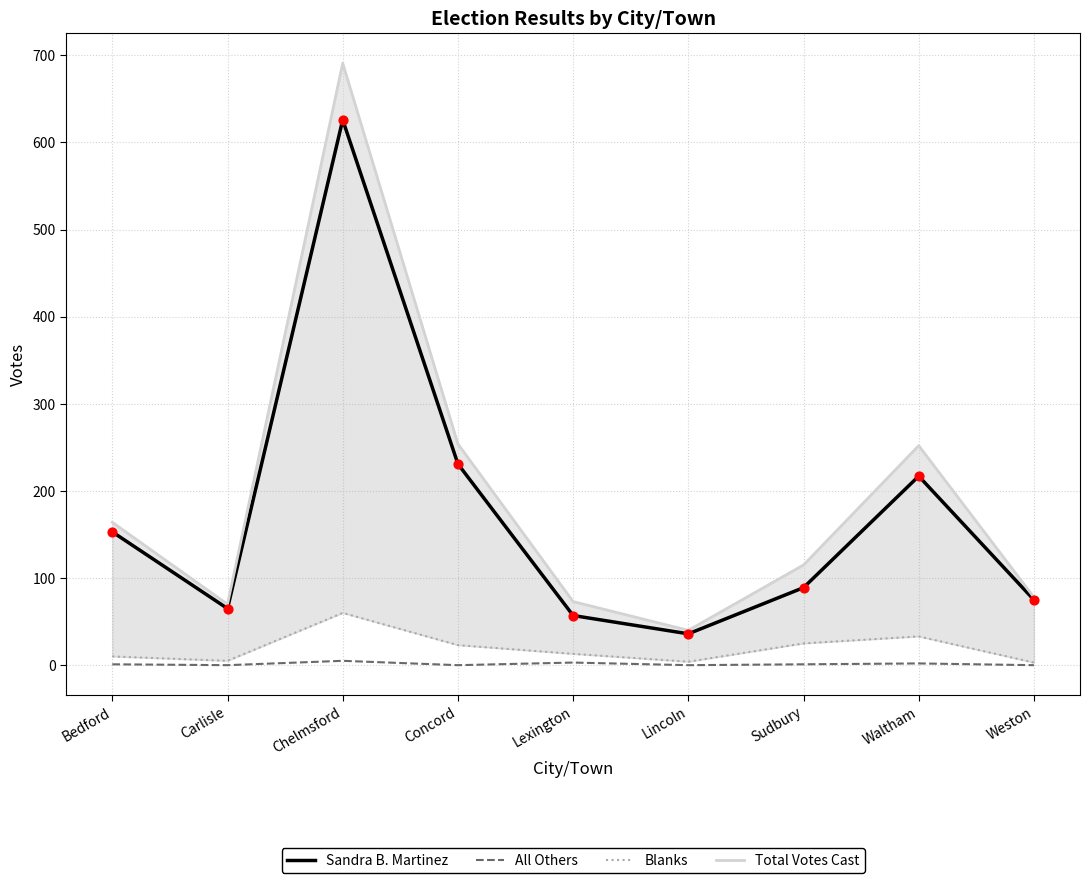

At how many categories does at least one series exceed 311?

1